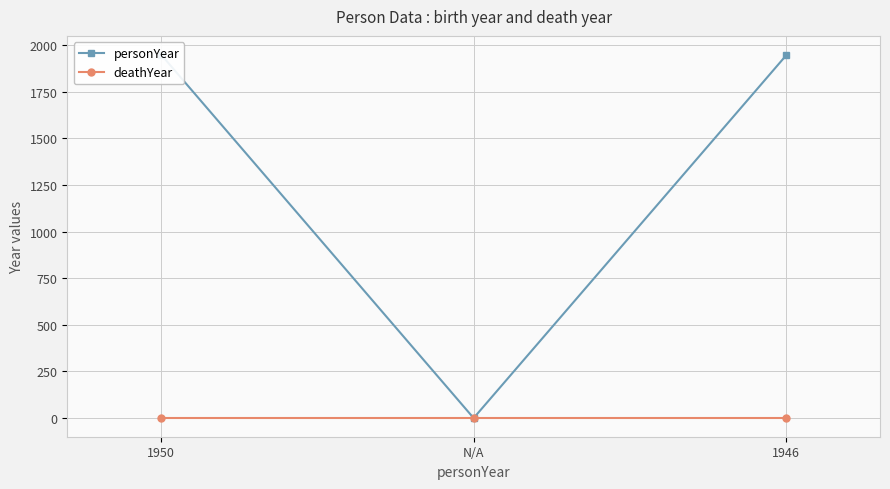

Reading right to left, list all the values displayed in this chart.

personYear: 1946=1946	N/A=0	1950=1950
deathYear: 1946=0	N/A=0	1950=0